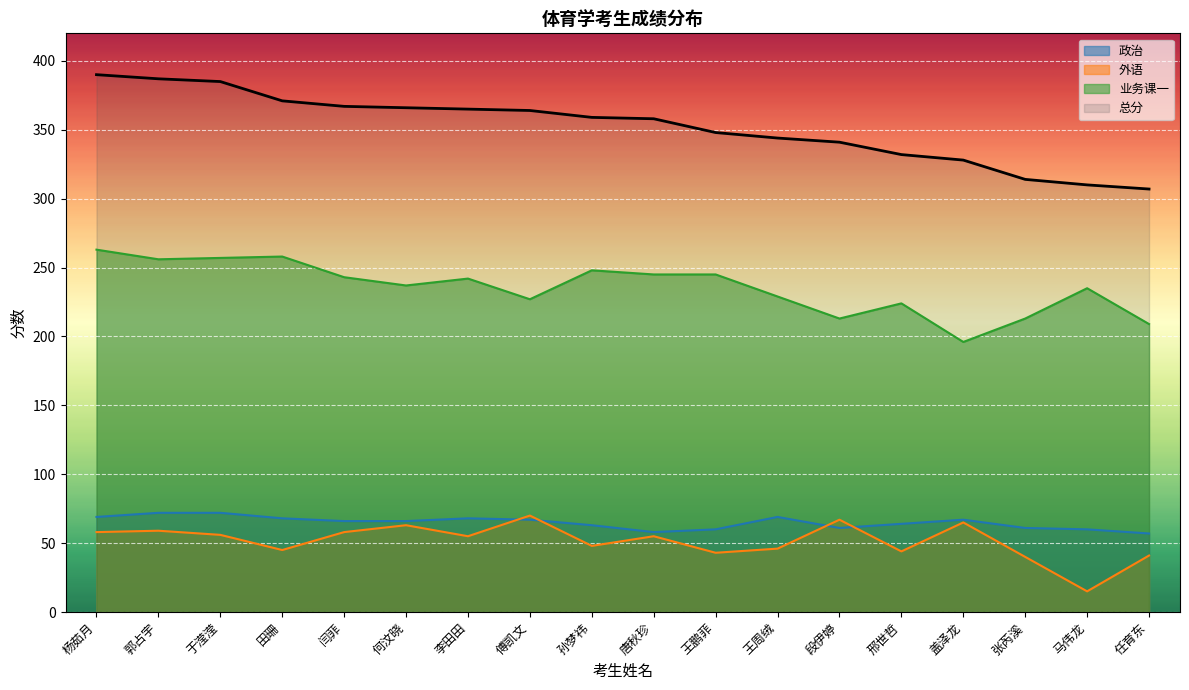

What are all the series names shown in the legend?

政治, 外语, 业务课一, 总分